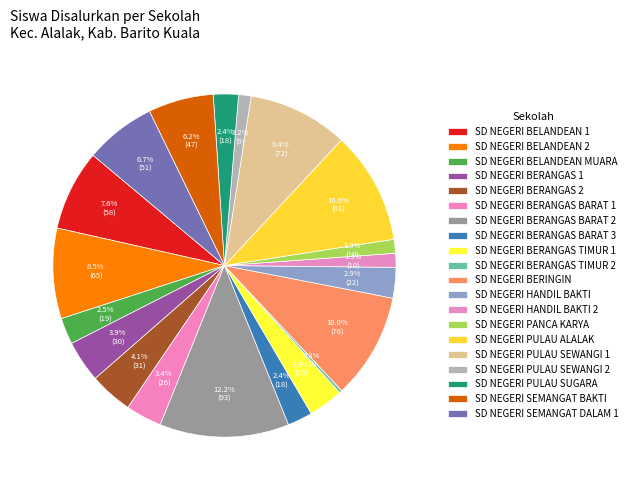

What is the smallest slice in the pie chart?

SD NEGERI BERANGAS TIMUR 2